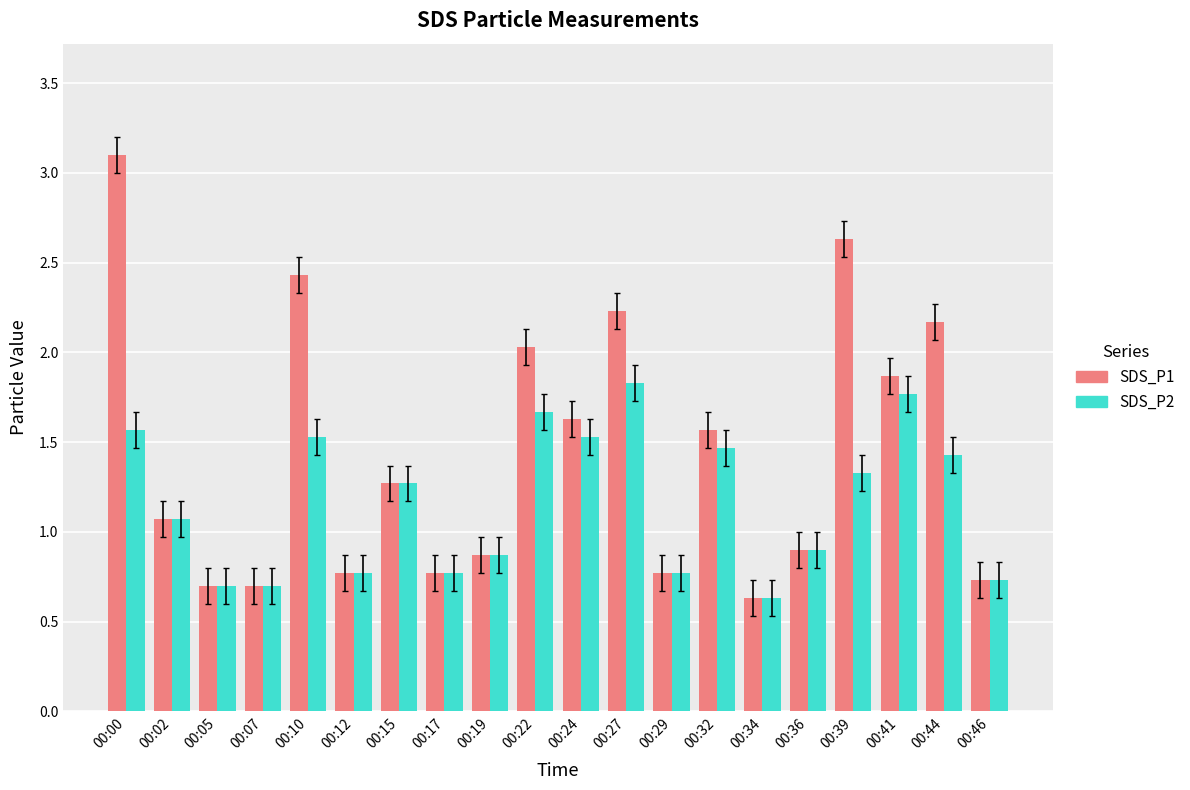

Reading right to left, transcribe all the data shown in this chart.

SDS_P1: 0.7	2.2	1.9	2.6	0.9	0.6	1.6	0.8	2.2	1.6	2.0	0.9	0.8	1.3	0.8	2.4	0.7	0.7	1.1	3.1
SDS_P2: 0.7	1.4	1.8	1.3	0.9	0.6	1.5	0.8	1.8	1.5	1.7	0.9	0.8	1.3	0.8	1.5	0.7	0.7	1.1	1.6